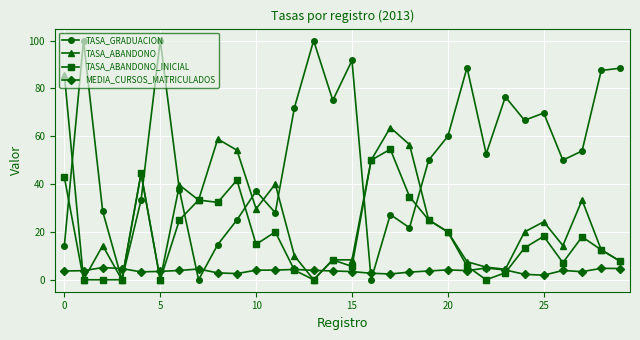

How many lines are shown in the chart?

4